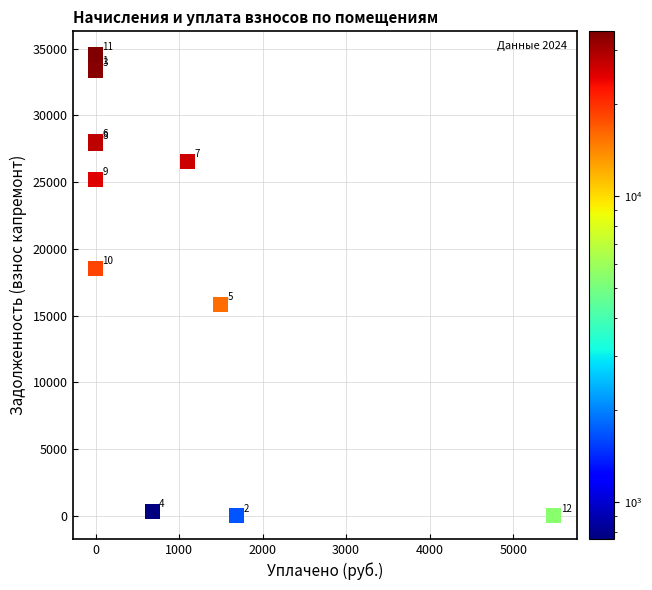

What Y value in the scatter plot is closest to 17287?

18554.3